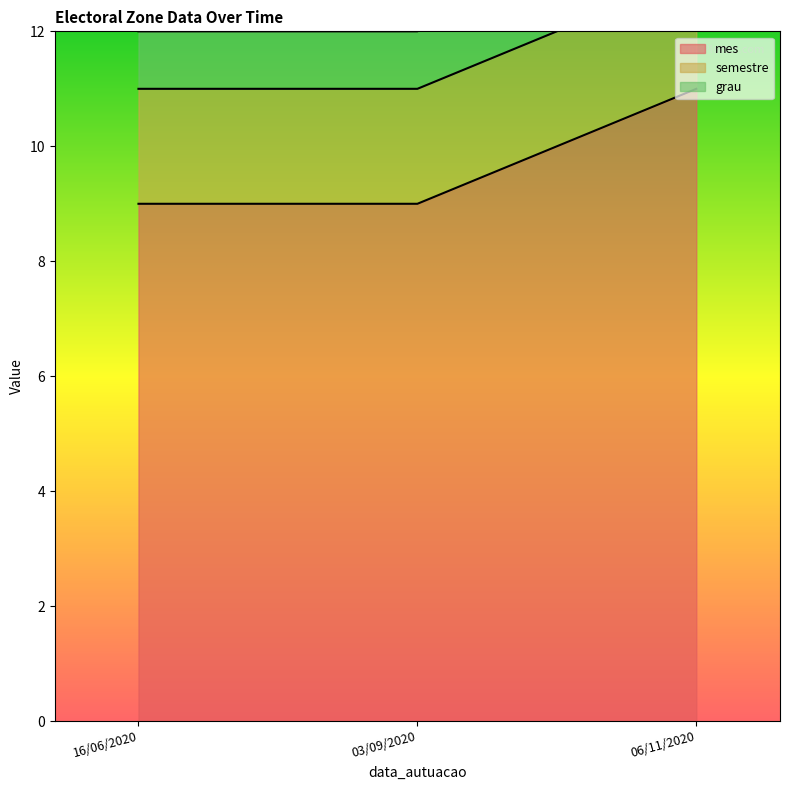

What is the label of the 1st point from the right?

06/11/2020